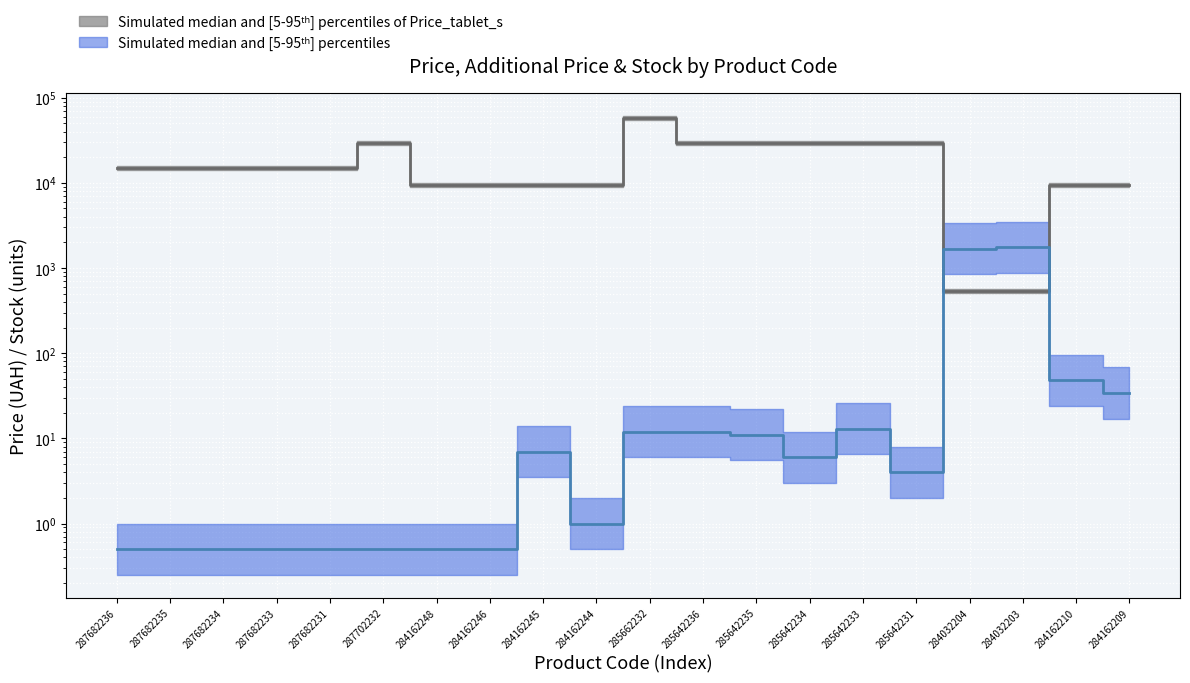

Rank the categories by Залишок value from highest to lowest.

284032203, 284032204, 284162210, 284162209, 285642233, 285662232, 285642236, 285642235, 284162245, 285642234, 285642231, 284162244, 287682236, 287682235, 287682234, 287682233, 287682231, 287702232, 284162248, 284162246